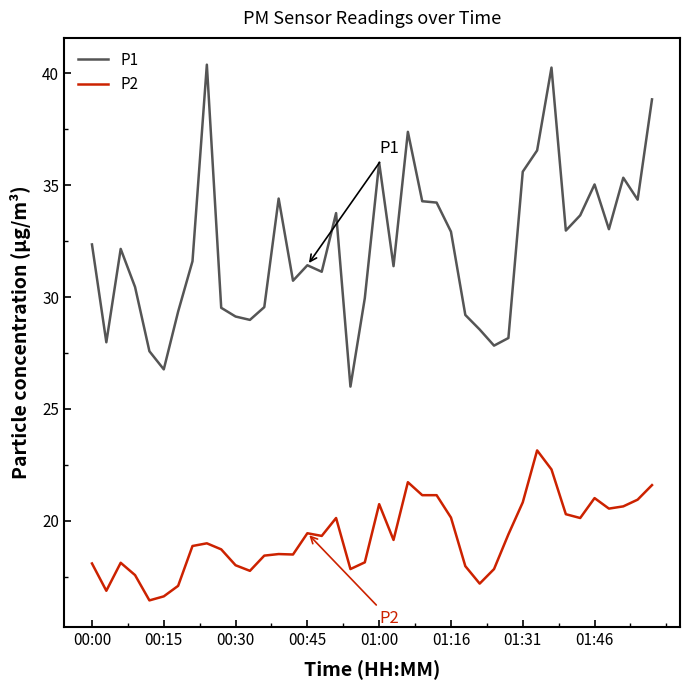

What are all the series names shown in the legend?

P1, P2